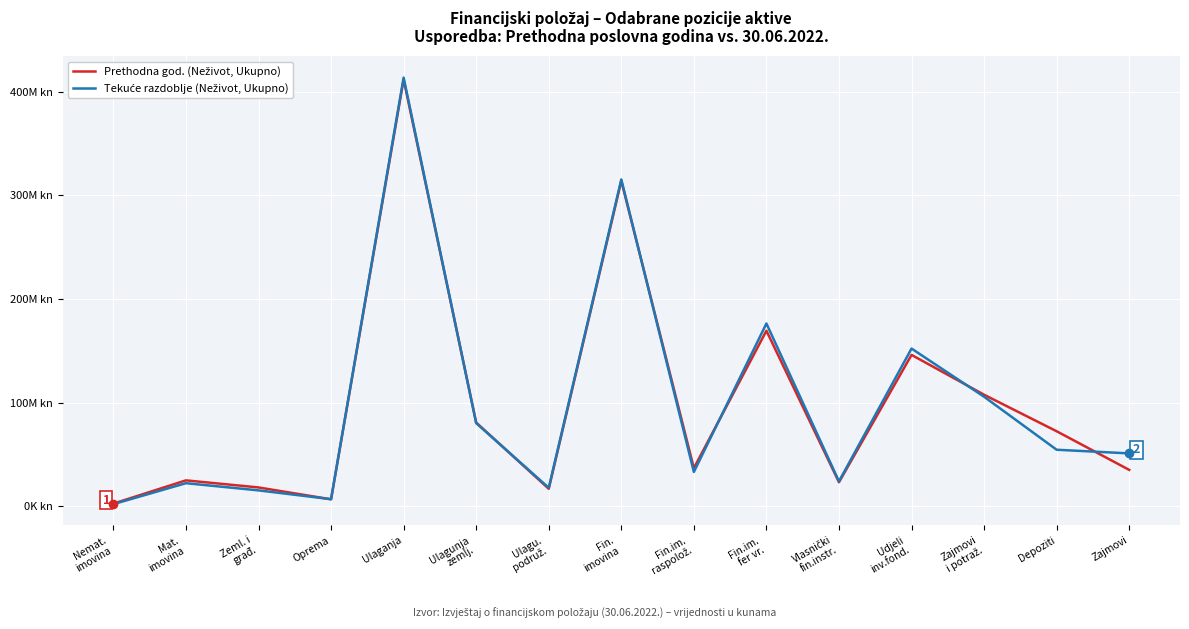

Rank the series by their average value, from lowest to highest.

Prethodna god. (Neživot, Ukupno), Tekuće razdoblje (Neživot, Ukupno)